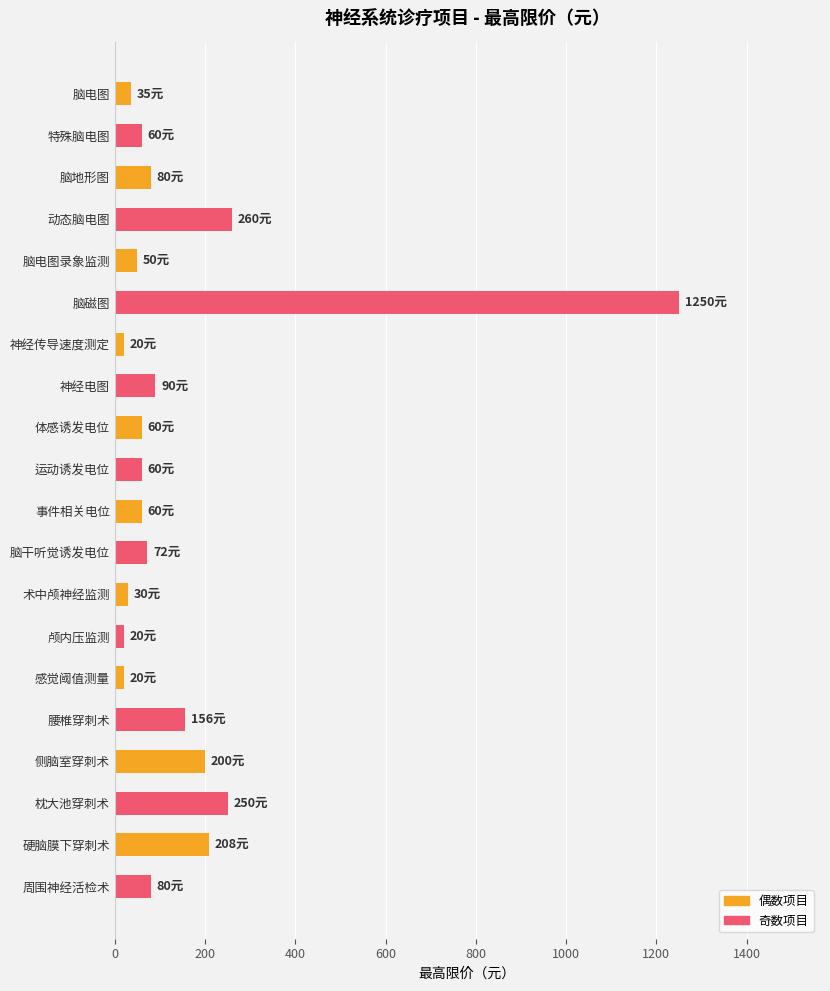

What is the sum of the values at 动态脑电图 and 脑电图?

295